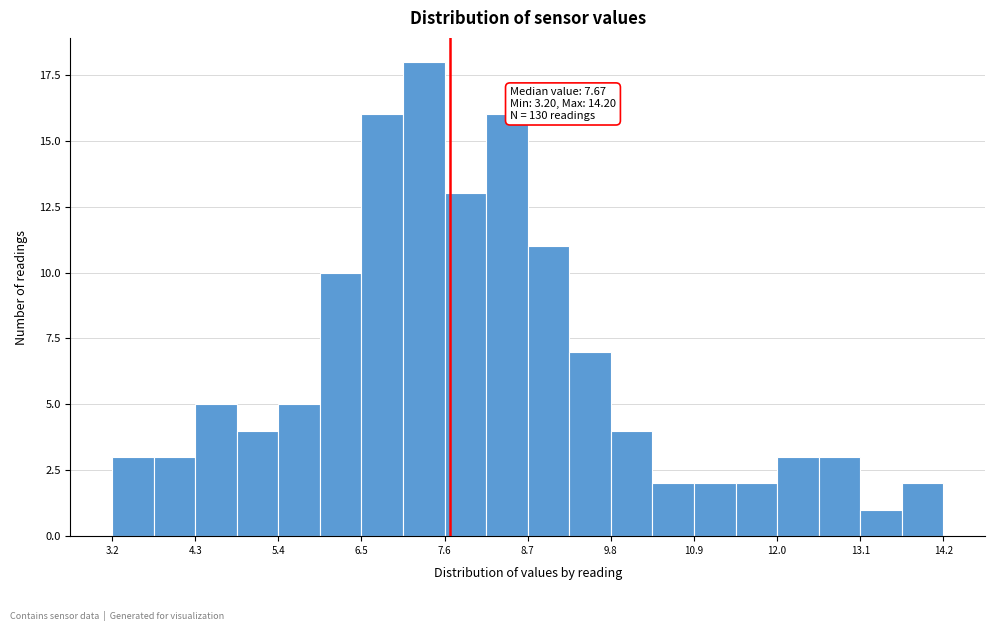

Around what value on the x-axis is the tallest bar? Give the approximate position of its centre, as read against the axis.

7.4